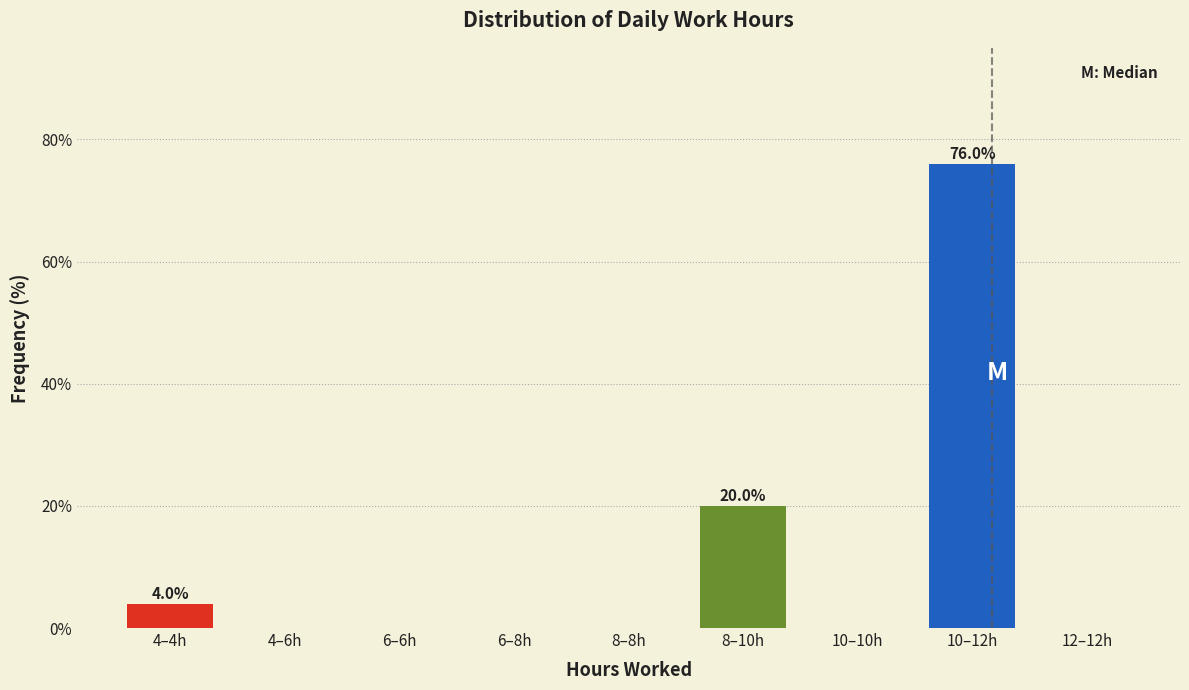

Reading left to right, transcribe all the data shown in this chart.

4–4h=4	4–6h=0	6–6h=0	6–8h=0	8–8h=0	8–10h=20	10–10h=0	10–12h=76	12–12h=0